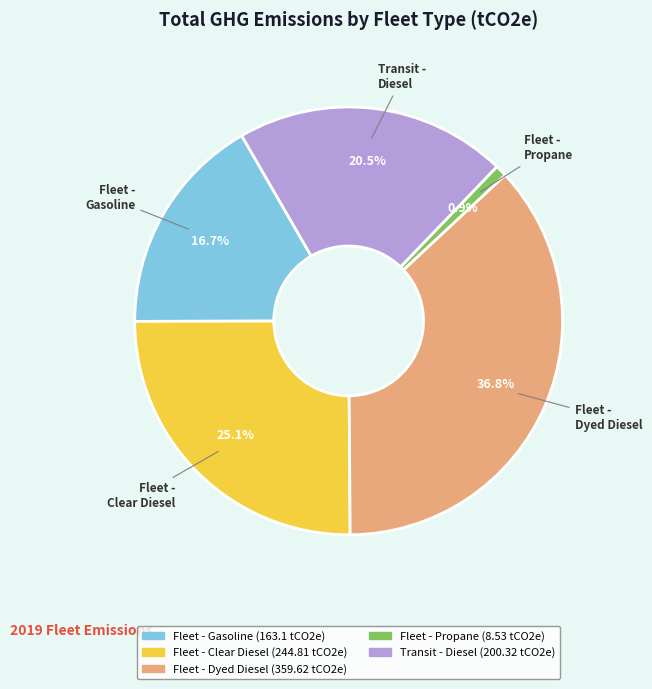

Does Transit - Diesel account for over 50% of the chart?

No